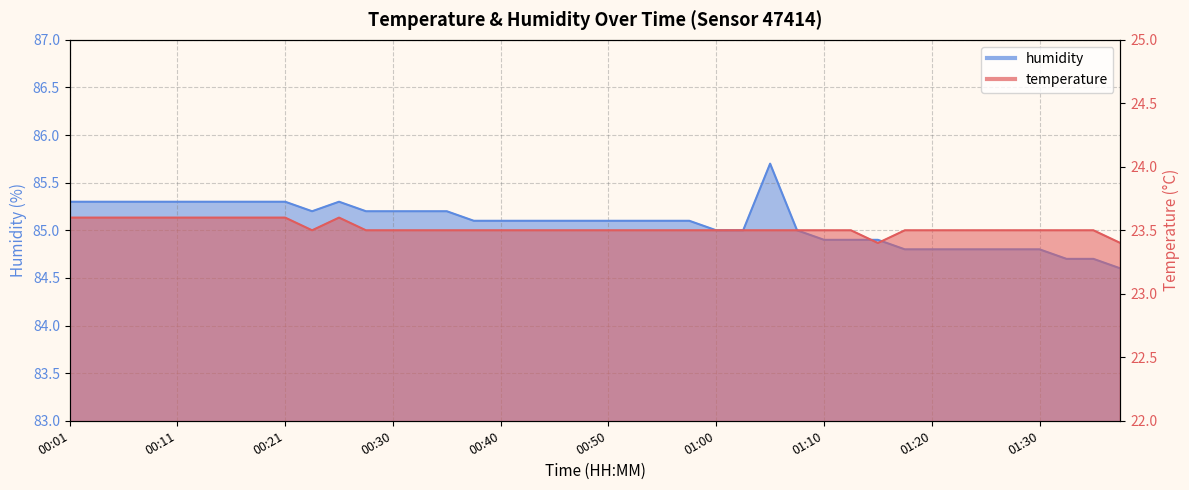

List the series in order of their peak value, lowest first.

temperature, humidity